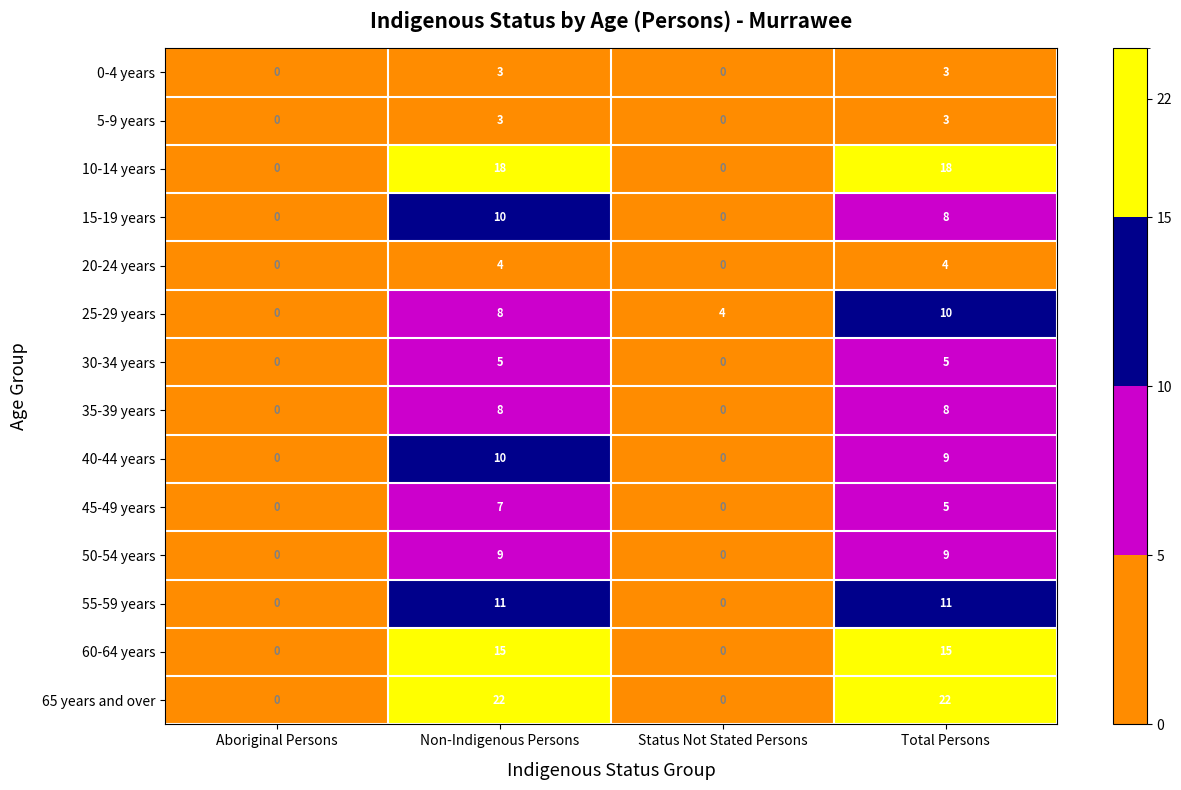

How many values in 20-24 years are above zero?

2